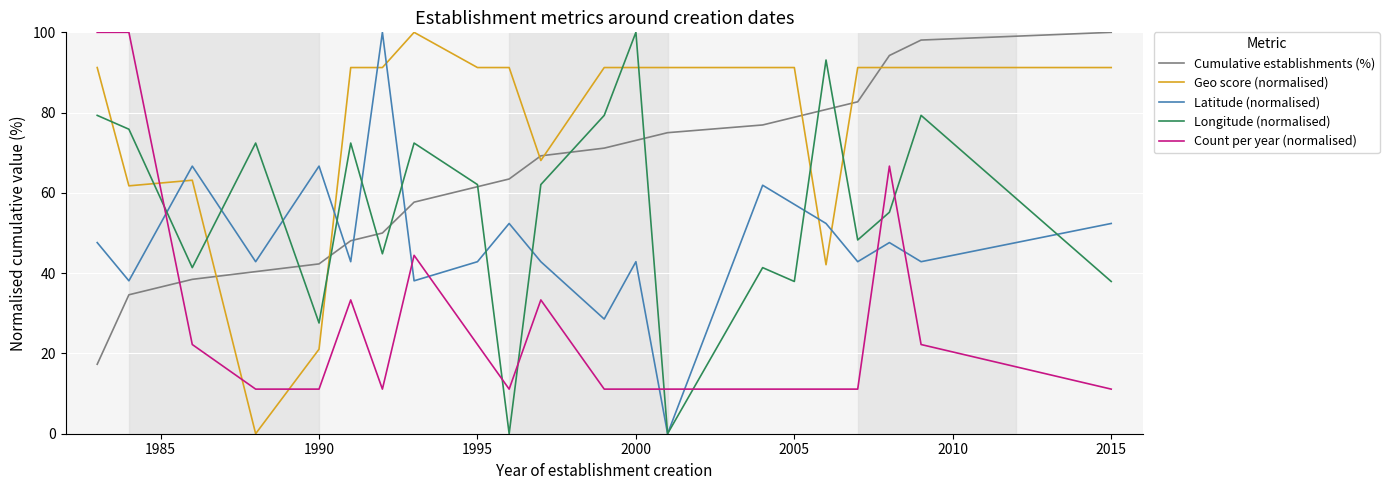

Rank the series by their average value, from lowest to highest.

Count per year (normalised), Latitude (normalised), Longitude (normalised), Cumulative establishments (%), Geo score (normalised)